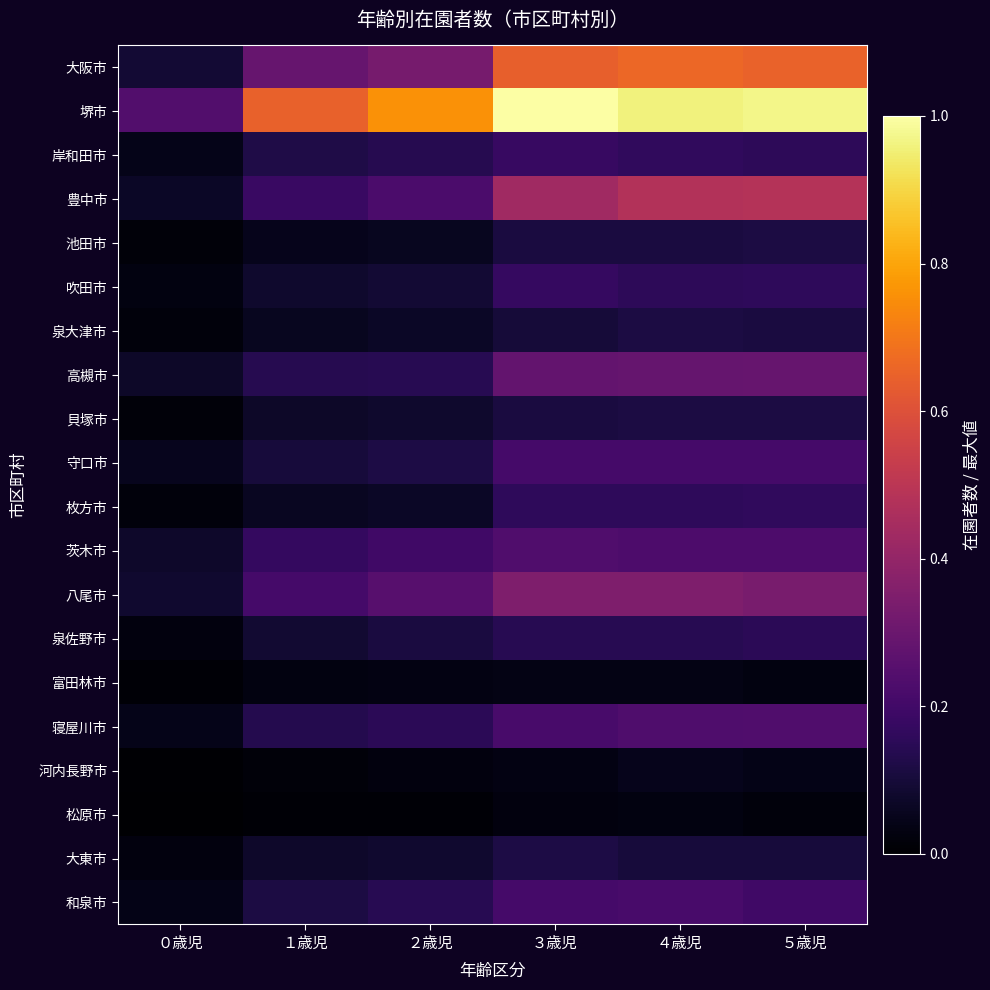

Reading left to right, transcribe all the data shown in this chart.

大阪市: ０歳児=0.1	１歳児=0.3	２歳児=0.3	３歳児=0.6	４歳児=0.7	５歳児=0.7
堺市: ０歳児=0.2	１歳児=0.6	２歳児=0.8	３歳児=1.0	４歳児=1.0	５歳児=1.0
岸和田市: ０歳児=0.0	１歳児=0.1	２歳児=0.1	３歳児=0.2	４歳児=0.2	５歳児=0.2
豊中市: ０歳児=0.1	１歳児=0.2	２歳児=0.2	３歳児=0.4	４歳児=0.5	５歳児=0.5
池田市: ０歳児=0.0	１歳児=0.0	２歳児=0.1	３歳児=0.1	４歳児=0.1	５歳児=0.1
吹田市: ０歳児=0.0	１歳児=0.1	２歳児=0.1	３歳児=0.2	４歳児=0.2	５歳児=0.2
泉大津市: ０歳児=0.0	１歳児=0.1	２歳児=0.1	３歳児=0.1	４歳児=0.1	５歳児=0.1
高槻市: ０歳児=0.1	１歳児=0.1	２歳児=0.1	３歳児=0.3	４歳児=0.3	５歳児=0.3
貝塚市: ０歳児=0.0	１歳児=0.1	２歳児=0.1	３歳児=0.1	４歳児=0.1	５歳児=0.1
守口市: ０歳児=0.1	１歳児=0.1	２歳児=0.1	３歳児=0.2	４歳児=0.2	５歳児=0.2
枚方市: ０歳児=0.0	１歳児=0.1	２歳児=0.1	３歳児=0.2	４歳児=0.2	５歳児=0.2
茨木市: ０歳児=0.1	１歳児=0.2	２歳児=0.2	３歳児=0.2	４歳児=0.2	５歳児=0.2
八尾市: ０歳児=0.1	１歳児=0.2	２歳児=0.3	３歳児=0.3	４歳児=0.3	５歳児=0.3
泉佐野市: ０歳児=0.0	１歳児=0.1	２歳児=0.1	３歳児=0.1	４歳児=0.1	５歳児=0.2
富田林市: ０歳児=0.0	１歳児=0.0	２歳児=0.0	３歳児=0.0	４歳児=0.0	５歳児=0.0
寝屋川市: ０歳児=0.0	１歳児=0.1	２歳児=0.1	３歳児=0.2	４歳児=0.2	５歳児=0.2
河内長野市: ０歳児=0.0	１歳児=0.0	２歳児=0.0	３歳児=0.0	４歳児=0.0	５歳児=0.0
松原市: ０歳児=0.0	１歳児=0.0	２歳児=0.0	３歳児=0.0	４歳児=0.0	５歳児=0.0
大東市: ０歳児=0.0	１歳児=0.1	２歳児=0.1	３歳児=0.1	４歳児=0.1	５歳児=0.1
和泉市: ０歳児=0.0	１歳児=0.1	２歳児=0.1	３歳児=0.2	４歳児=0.2	５歳児=0.2